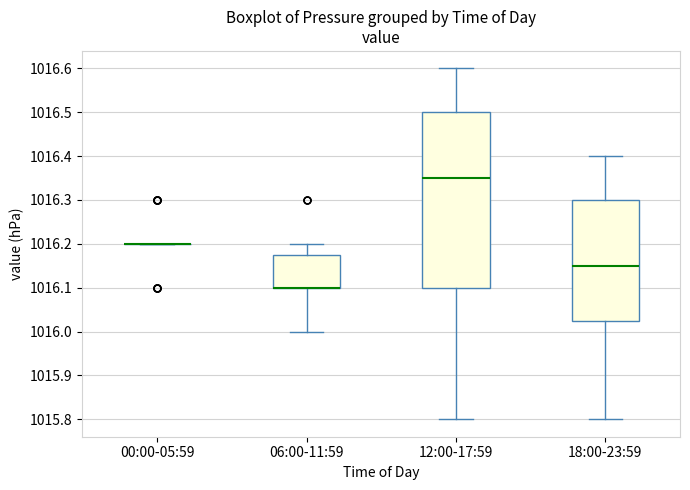

Reading left to right, transcribe this box plot: for each box, give where its median line is, the range the box spans, and where its two whiskers end, as read against the y-axis. The values are not printed on the chart, so give them approximately, as read against the axis.

00:00-05:59: box collapsed to a line at 1016.20, whiskers 1016.20 to 1016.20
06:00-11:59: median 1016.10 (drawn on the box's lower edge), box 1016.10 to 1016.18, whiskers 1016.00 to 1016.20
12:00-17:59: median 1016.35, box 1016.10 to 1016.50, whiskers 1015.80 to 1016.60
18:00-23:59: median 1016.15, box 1016.03 to 1016.30, whiskers 1015.80 to 1016.40